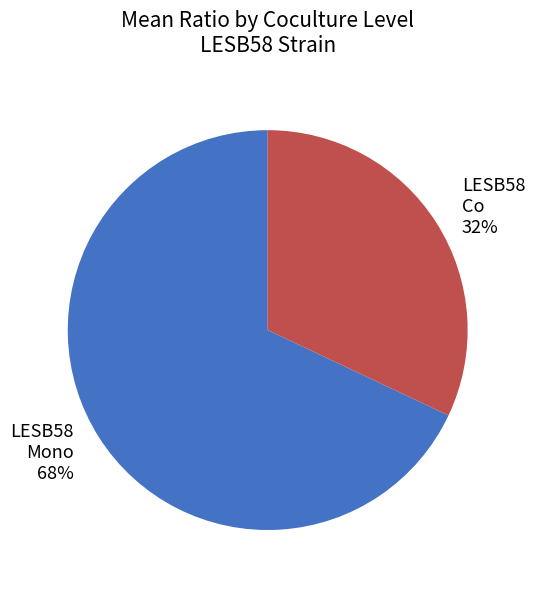

The LESB58 Co 32% slice represents 32% of the pie. True or false?

True